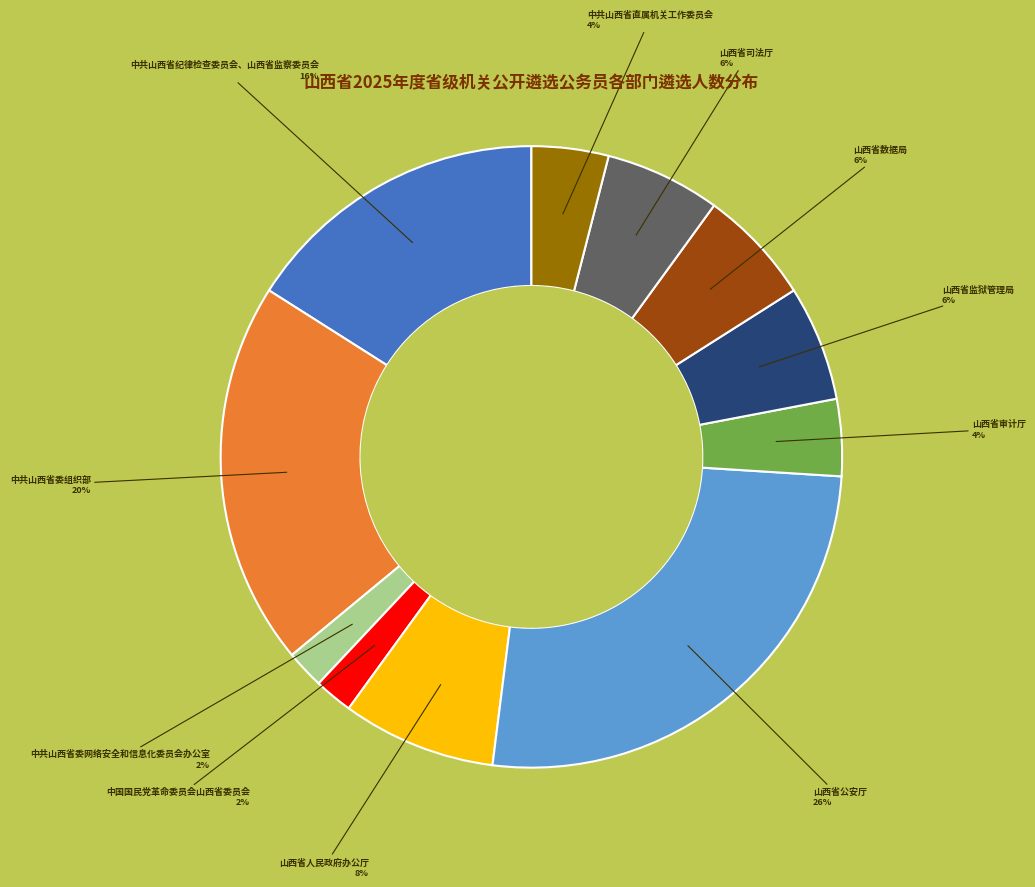

To the nearest percent, what is the difference between the largest and smallest slice percentages?

24%